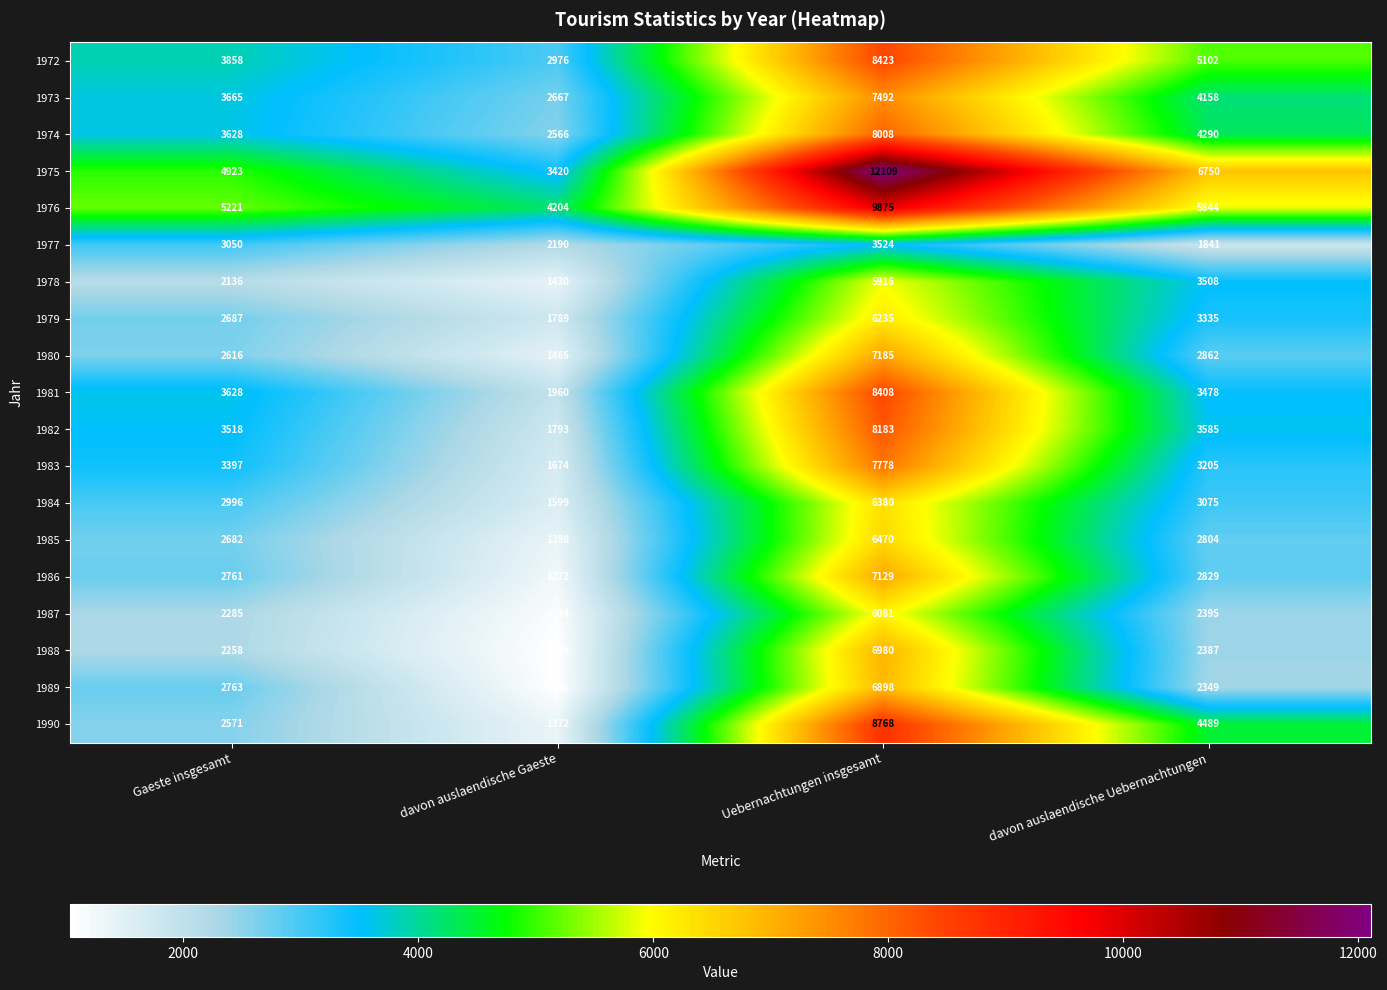

Rank the series at davon auslaendische Gaeste from lowest to highest value.

1988, 1989, 1987, 1986, 1990, 1985, 1978, 1980, 1984, 1983, 1979, 1982, 1981, 1977, 1974, 1973, 1972, 1975, 1976